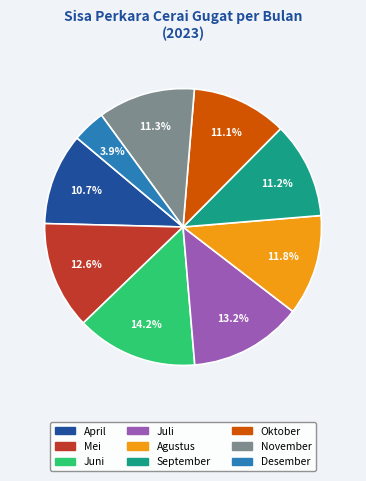

To the nearest percent, what is the difference between the largest and smallest slice percentages?

10%